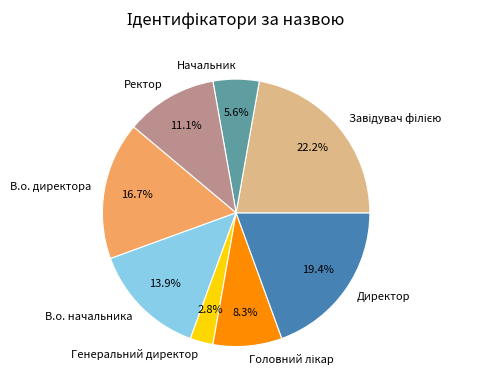

Which category has the smallest portion of the pie?

Генеральний директор